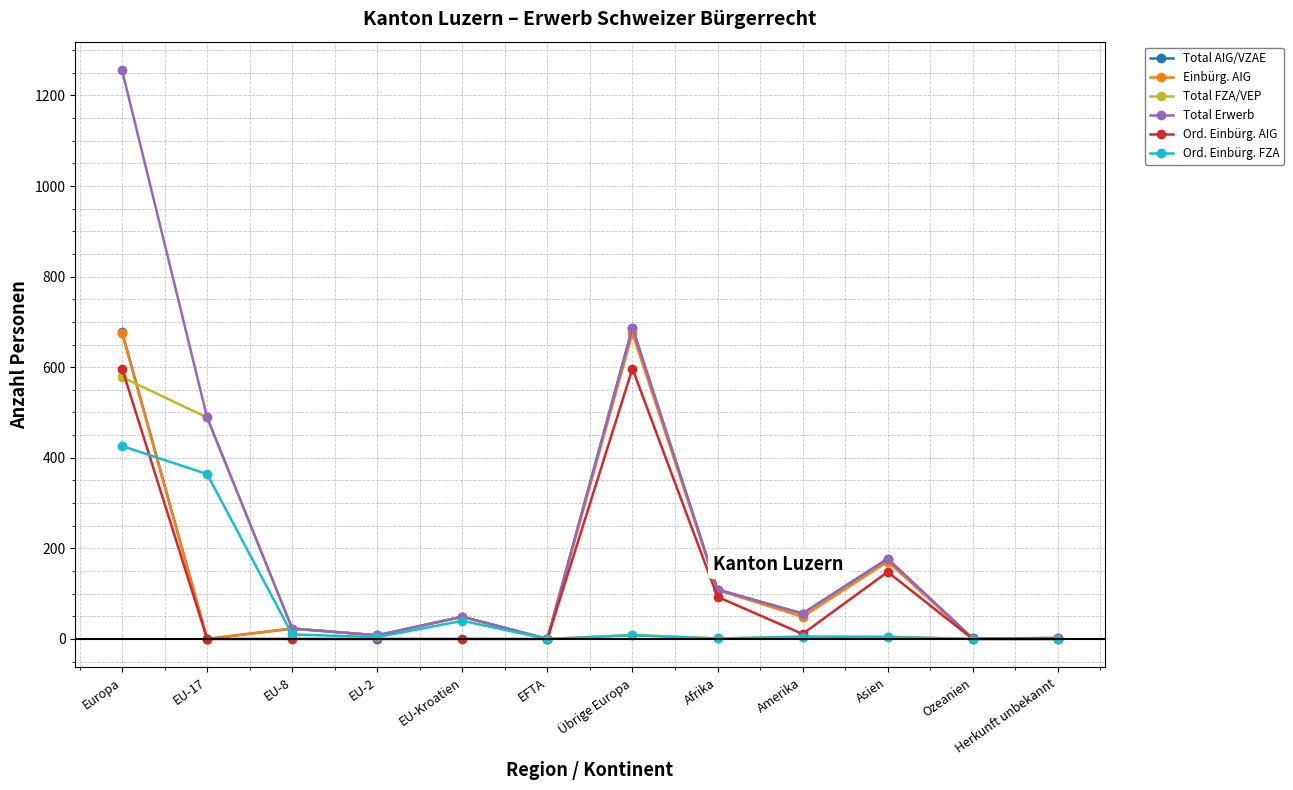

What is the greatest value displayed?

1256